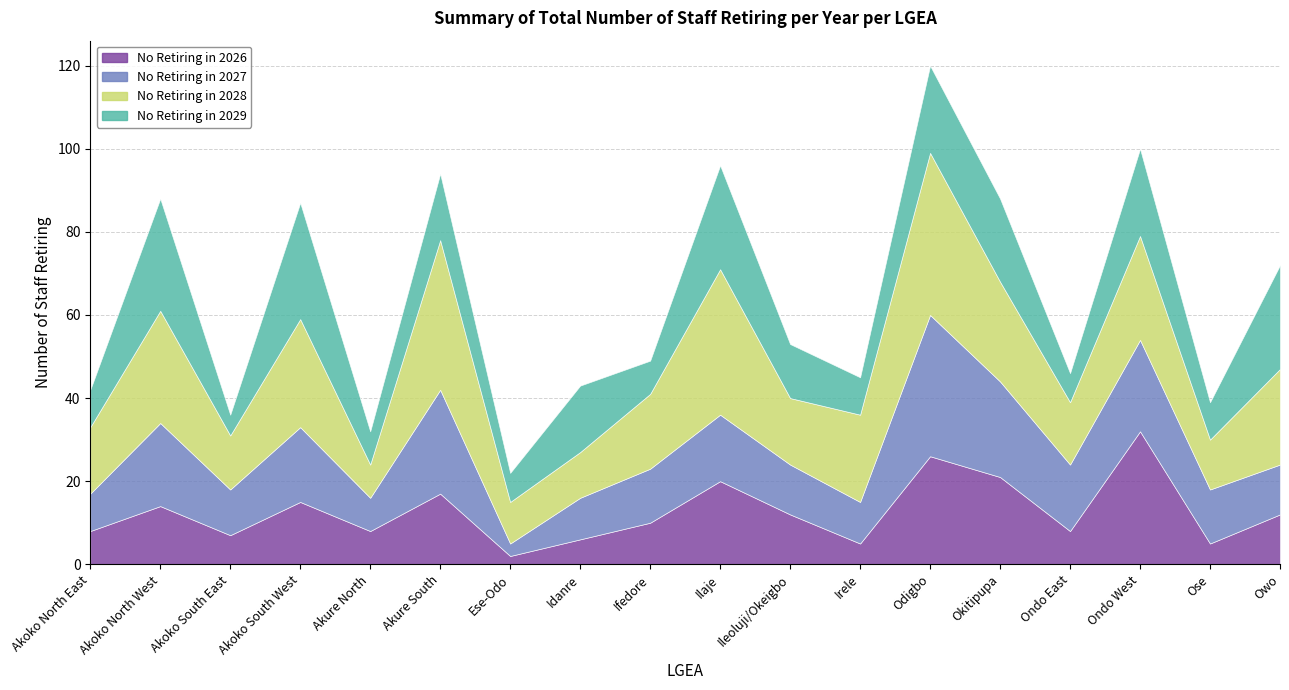

What is the label of the 15th point from the left?

Ondo East